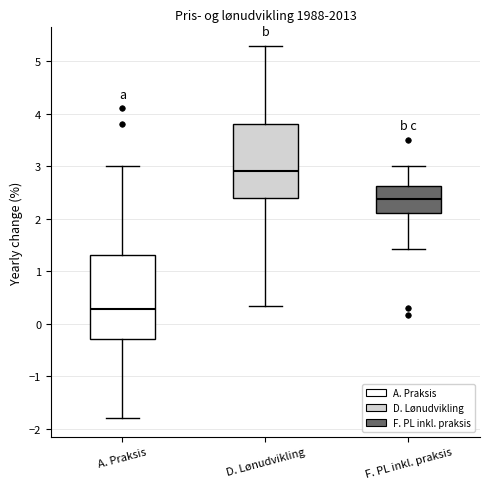

Which box's median line is the lowest?

A. Praksis